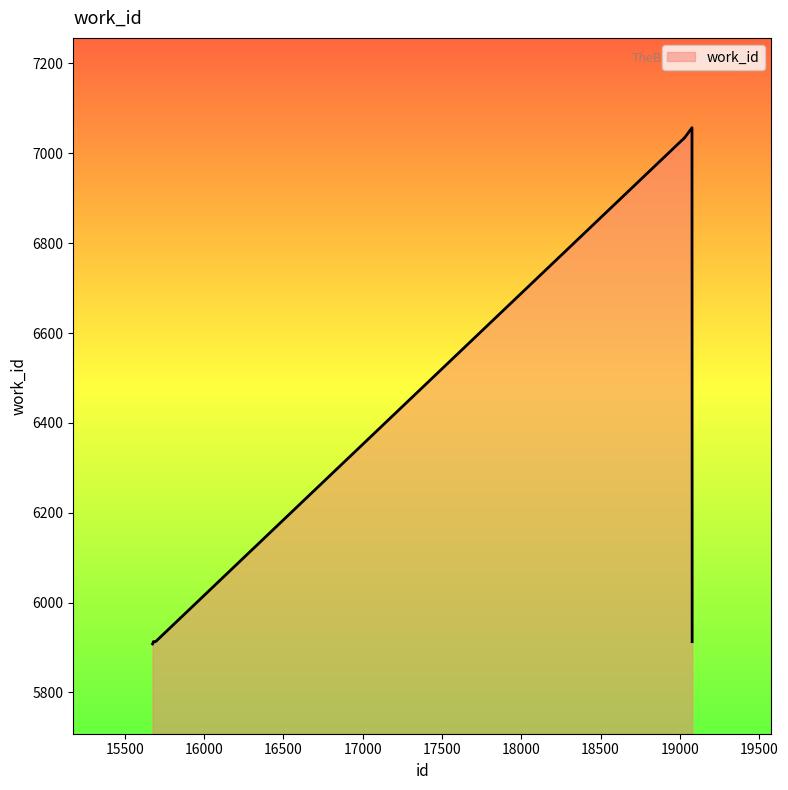

What is the smallest value displayed?

5908